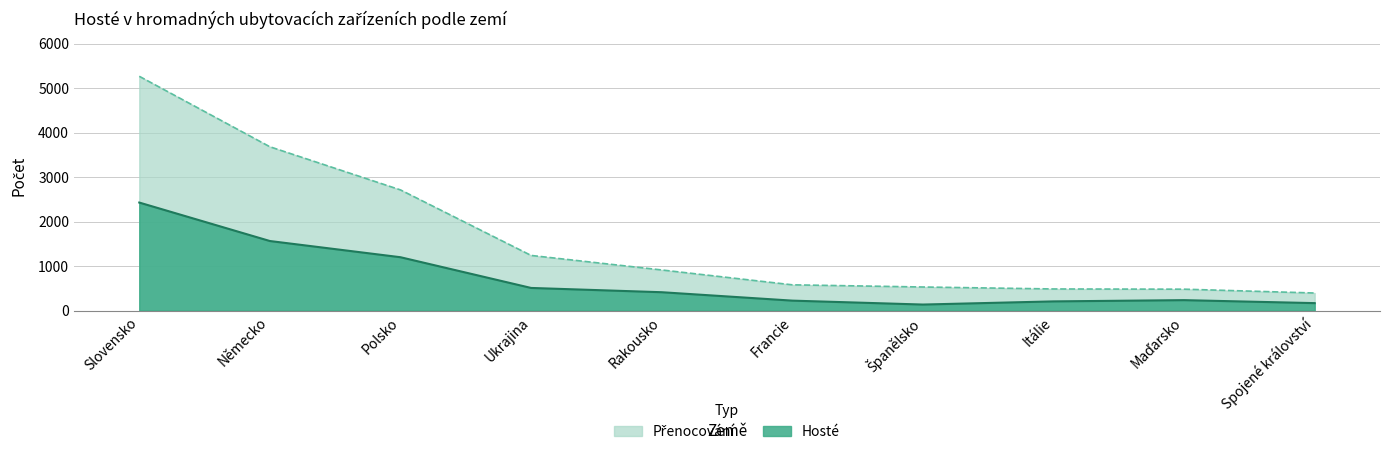

What is the maximum value for Přenocování?

5264